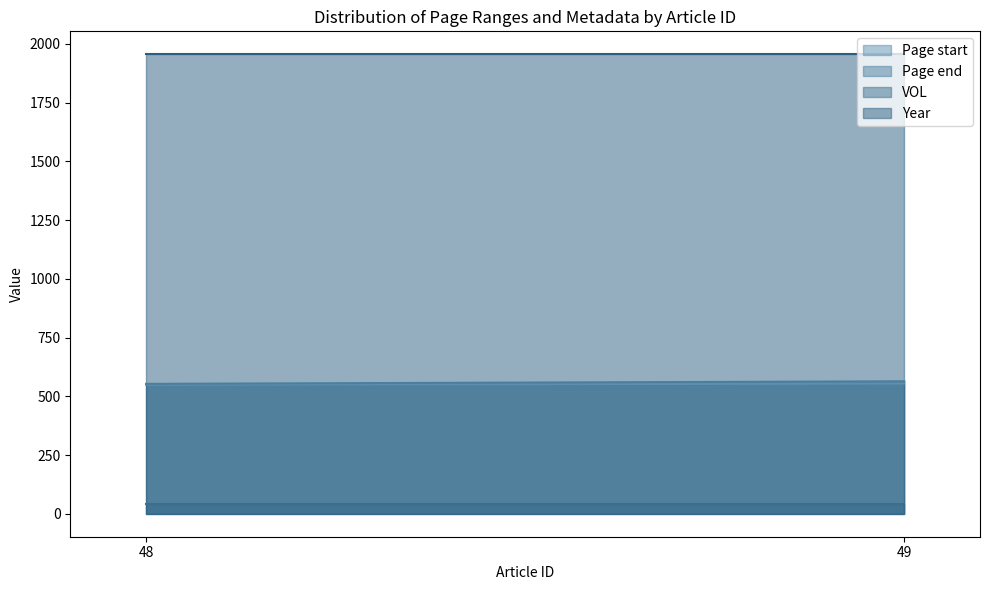

Reading left to right, extract all data points from this chart.

Page start: 549	554
Page end: 553	564
VOL: 43	43
Year: 1956	1956